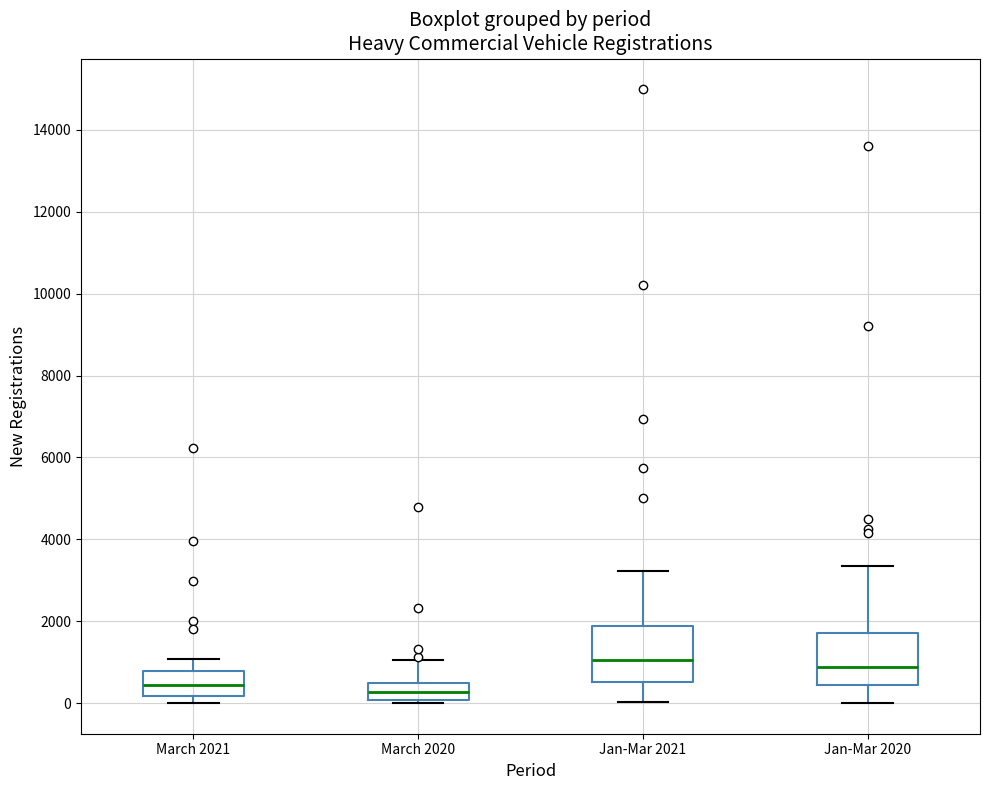

Reading left to right, transcribe this box plot: for each box, give where its median line is, the range the box spans, and where its two whiskers end, as read against the y-axis. The values are not printed on the chart, so give them approximately, as read against the axis.

March 2021: median 400, box 200 to 800, whiskers 0 to 1000
March 2020: median 200, box 0 to 400, whiskers 0 (just below the box's lower edge) to 1000
Jan-Mar 2021: median 1000, box 600 to 1800, whiskers 0 to 3200
Jan-Mar 2020: median 800, box 400 to 1800, whiskers 0 to 3400